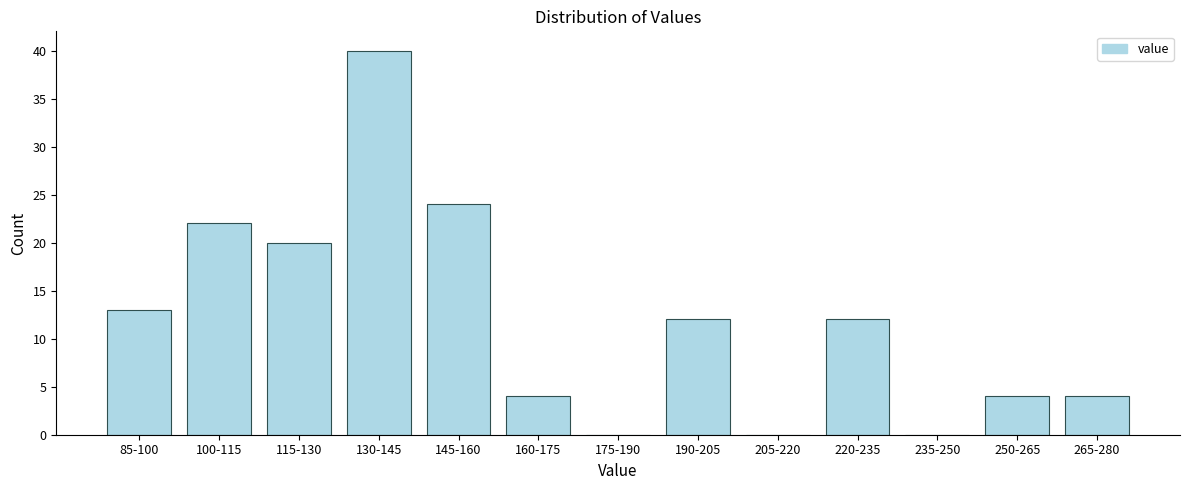

Reading right to left, extract all data points from this chart.

265-280=4	250-265=4	235-250=0	220-235=12	205-220=0	190-205=12	175-190=0	160-175=4	145-160=24	130-145=40	115-130=20	100-115=22	85-100=13